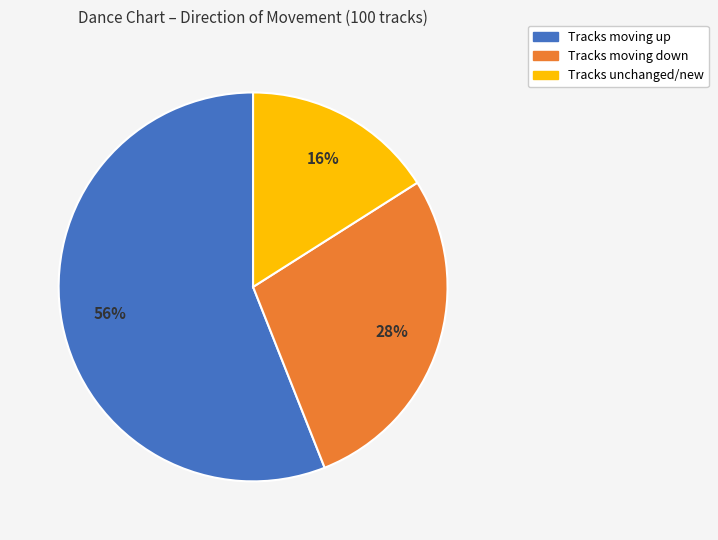

To the nearest percent, what is the difference between the largest and smallest slice percentages?

40%